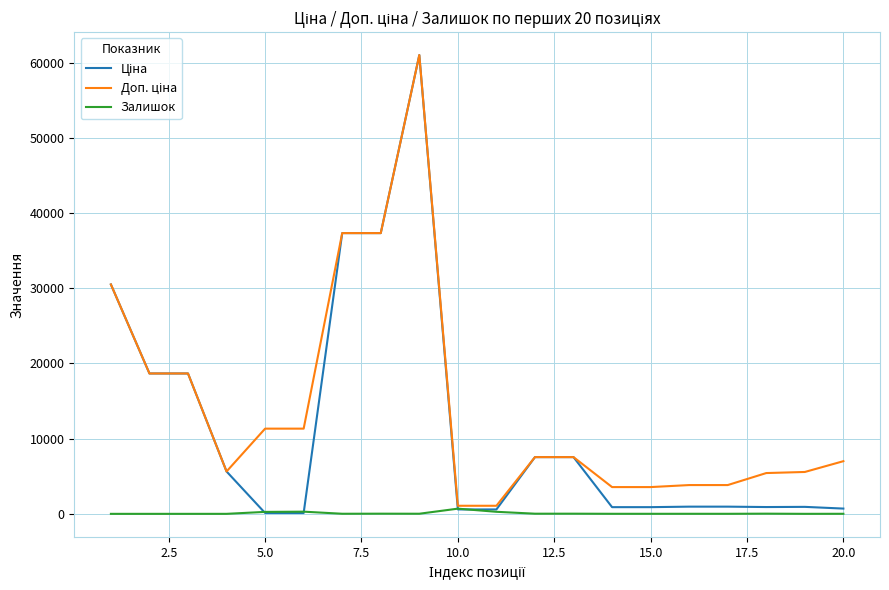

Is this an area chart (filled region under the line)?

No